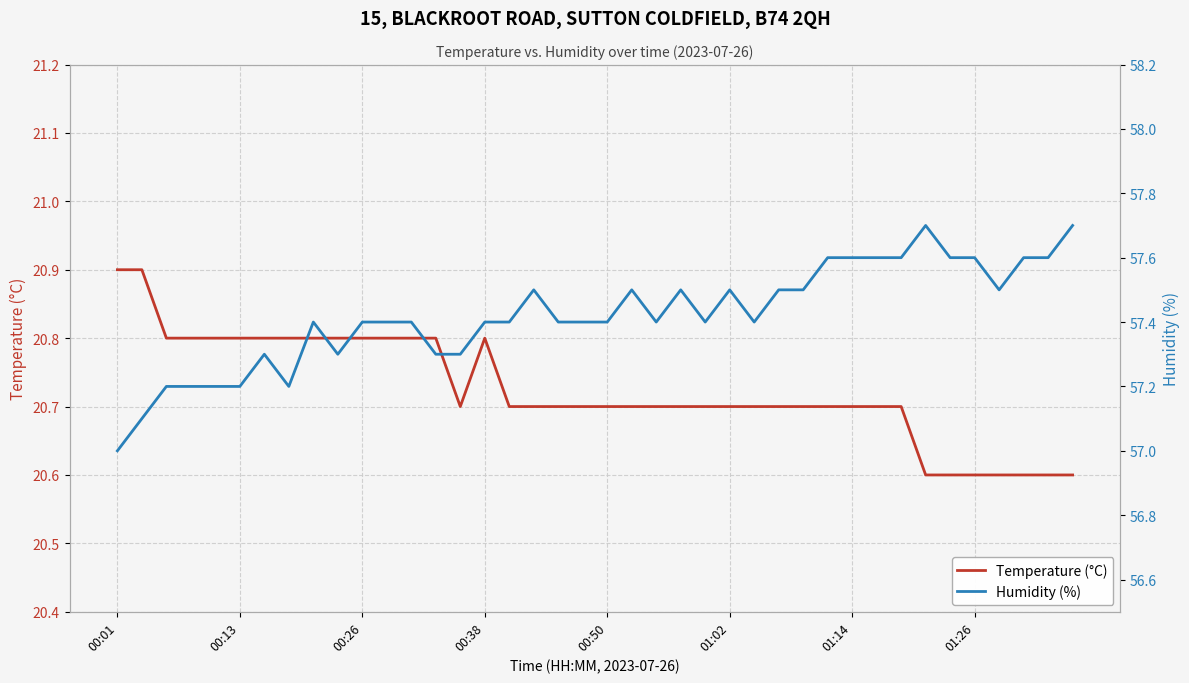

Which category has the highest value in the Temperature (°C) series?

00:01